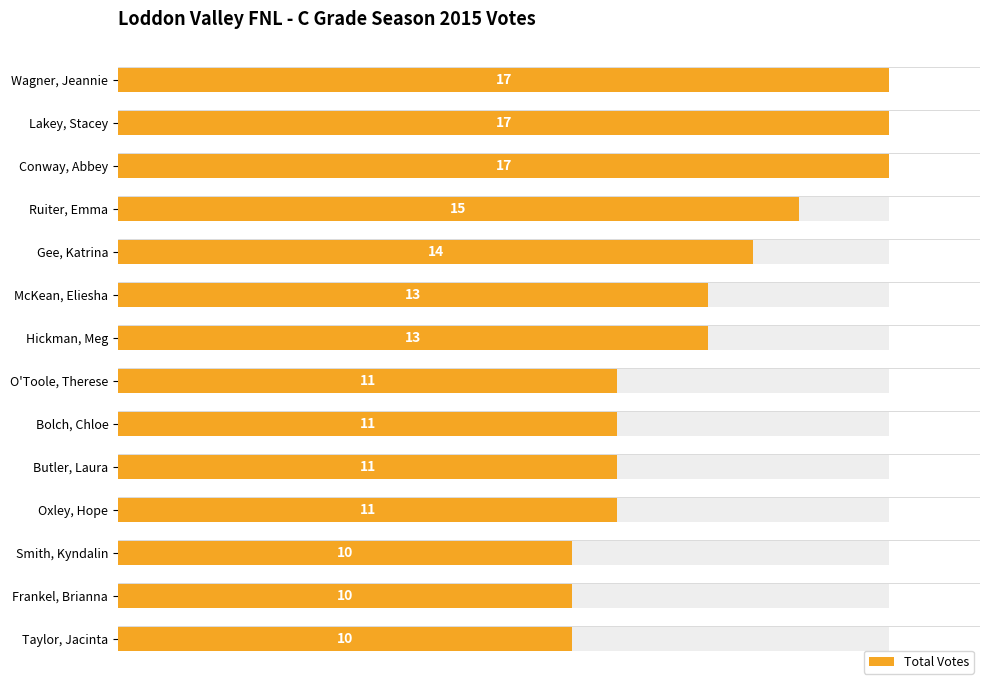

What is the minimum value shown in the chart?

10